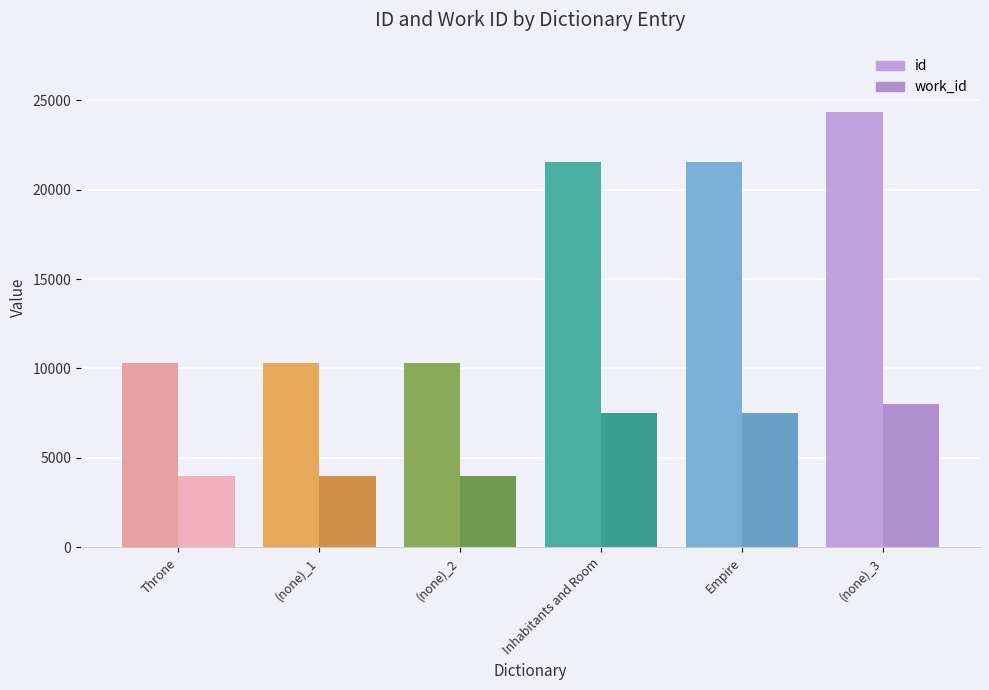

What are all the series names shown in the legend?

id, work_id